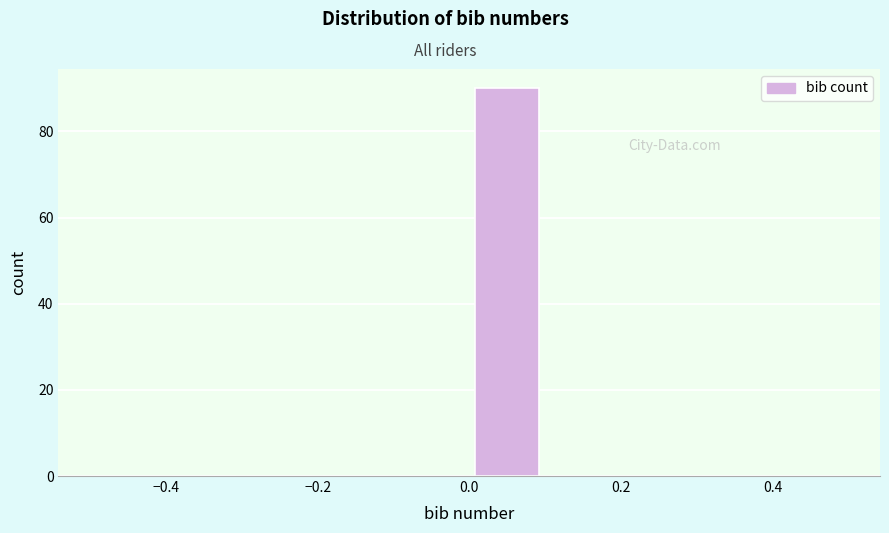

Reading left to right, transcribe this chart: for each bar, give the range it covers on the x-axis and its height. The values are not printed on the chart, so give them approximately, as read against the axis.

-0.5 to -0.4: 0
-0.4 to -0.3: 0
-0.3 to -0.2: 0
-0.2 to -0.1: 0
-0.1 to 0.0: 0
0.0 to 0.1: 90
0.1 to 0.2: 0
0.2 to 0.3: 0
0.3 to 0.4: 0
0.4 to 0.5: 0